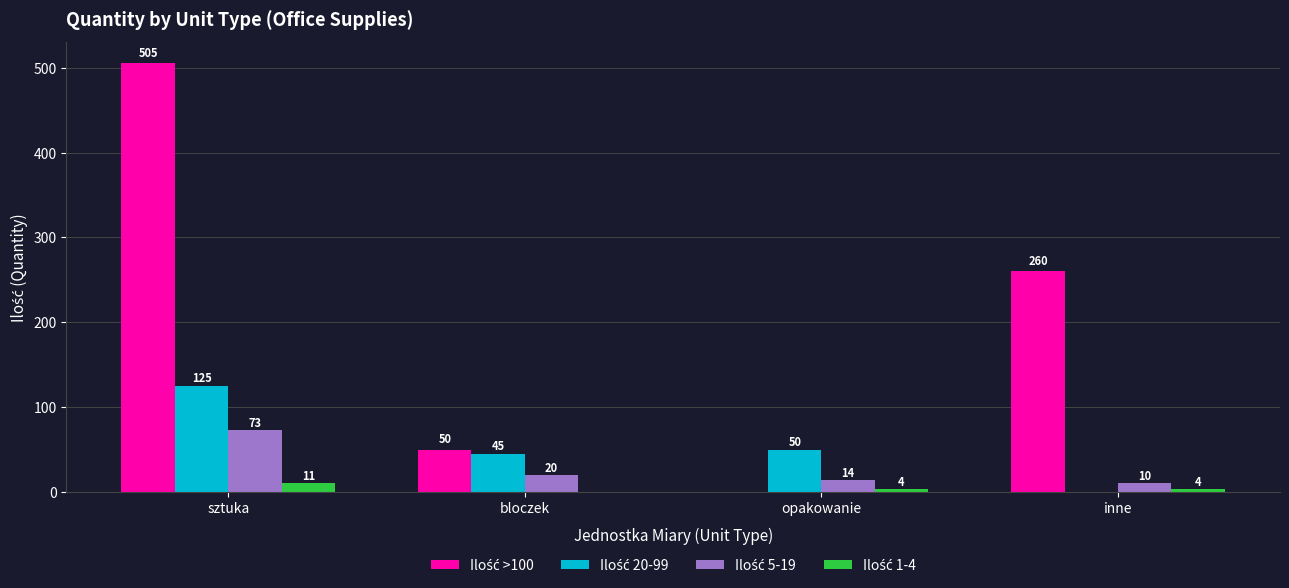

What is the total value across all series at inne?

274